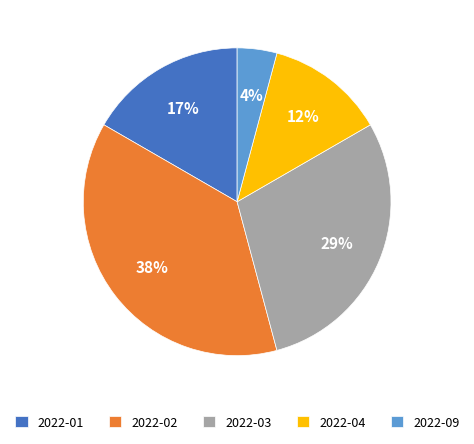

Does 2022-03 represent more than half of the total?

No